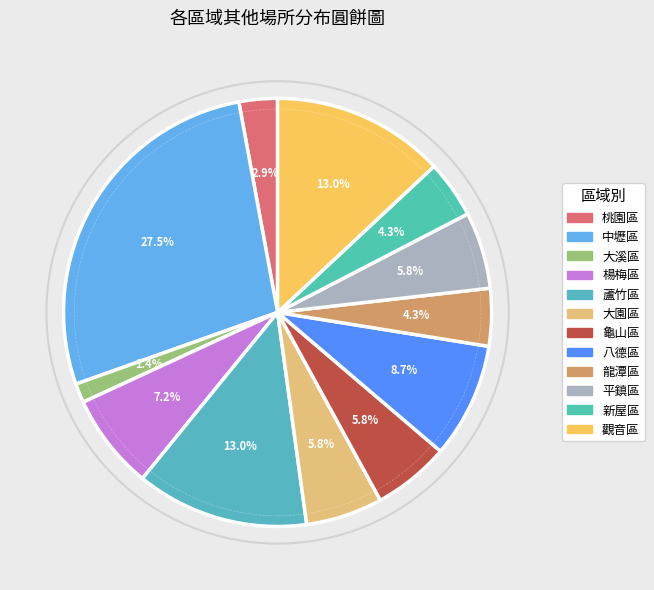

How many slices are in this pie chart?

12